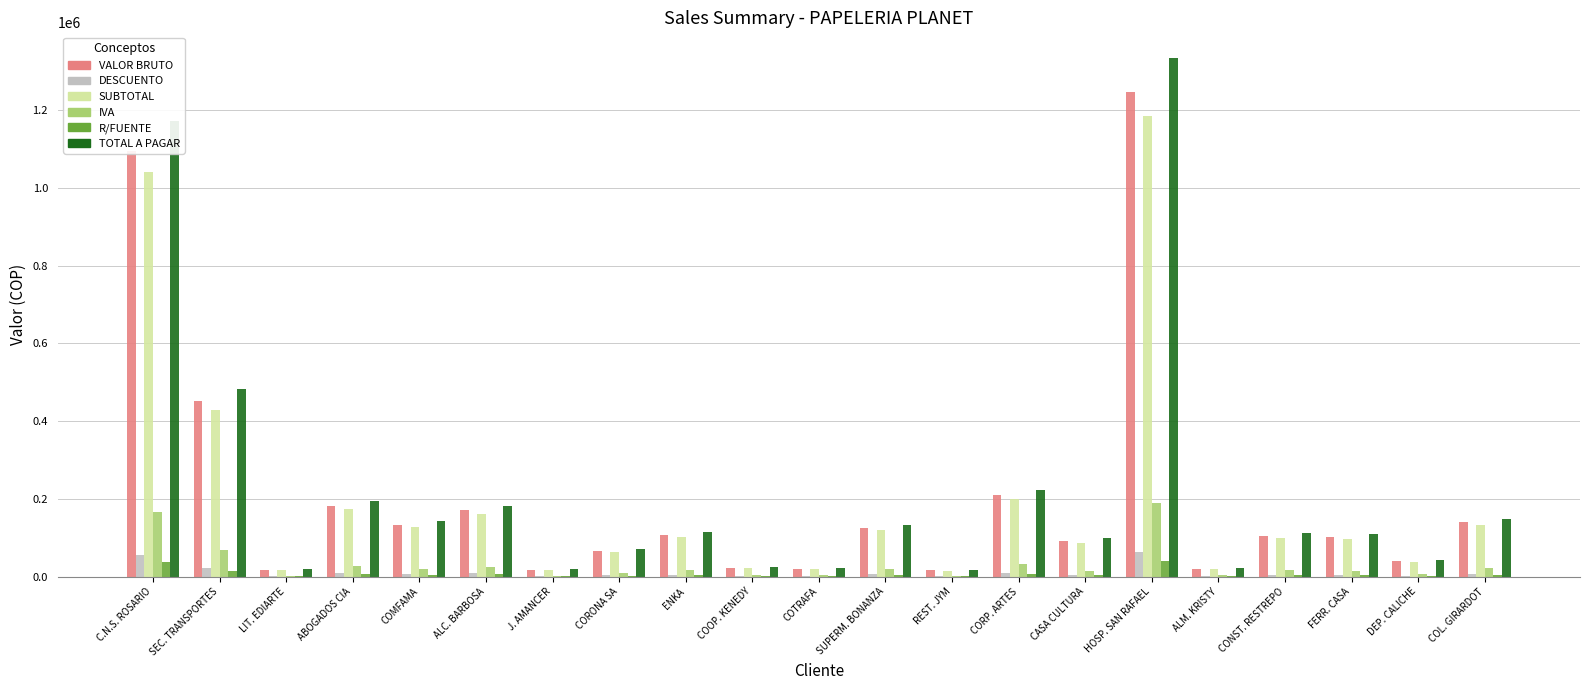

Which label corresponds to the largest value in the chart?

HOSP. SAN RAFAEL